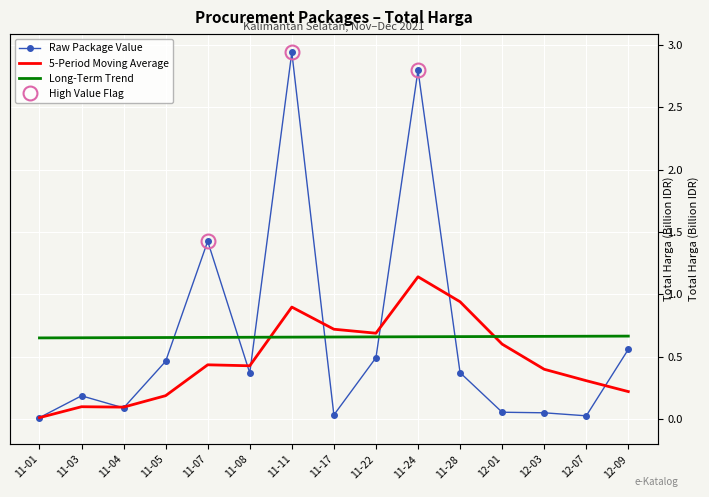

Is the value of Long-Term Trend at 11-28 greater than the value of Raw Package Value at 11-08?

Yes